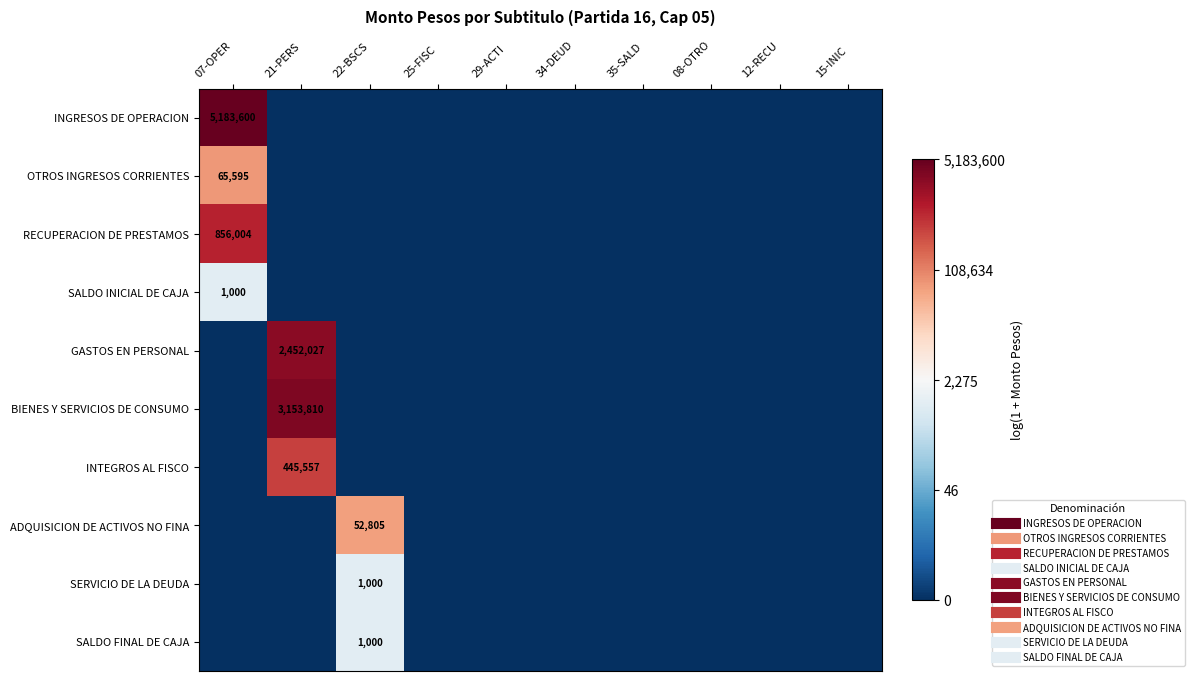

Count the number of data series in this chart.

10